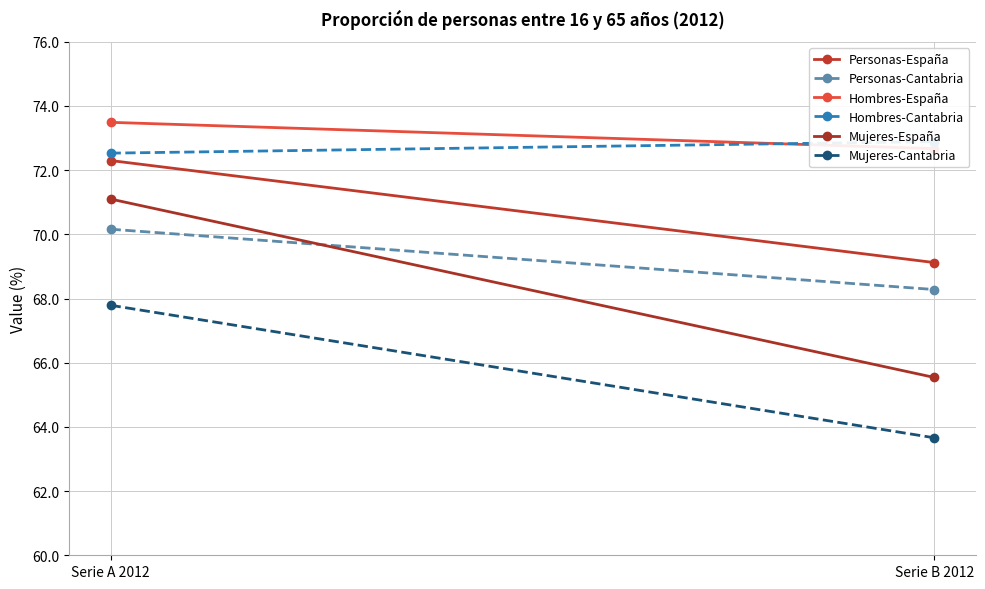

Which series has the largest total across all categories?

Hombres-España